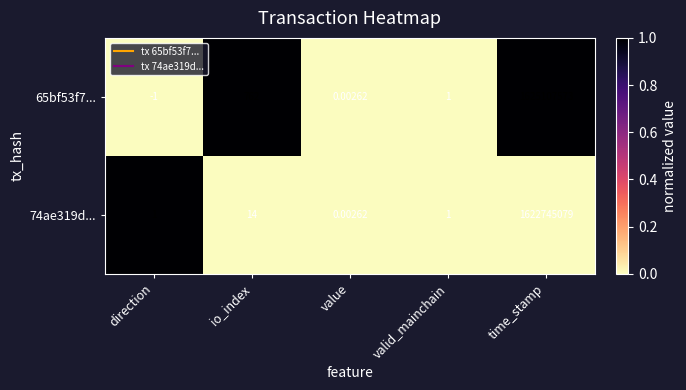

At which category is the sum across all series the highest?

time_stamp